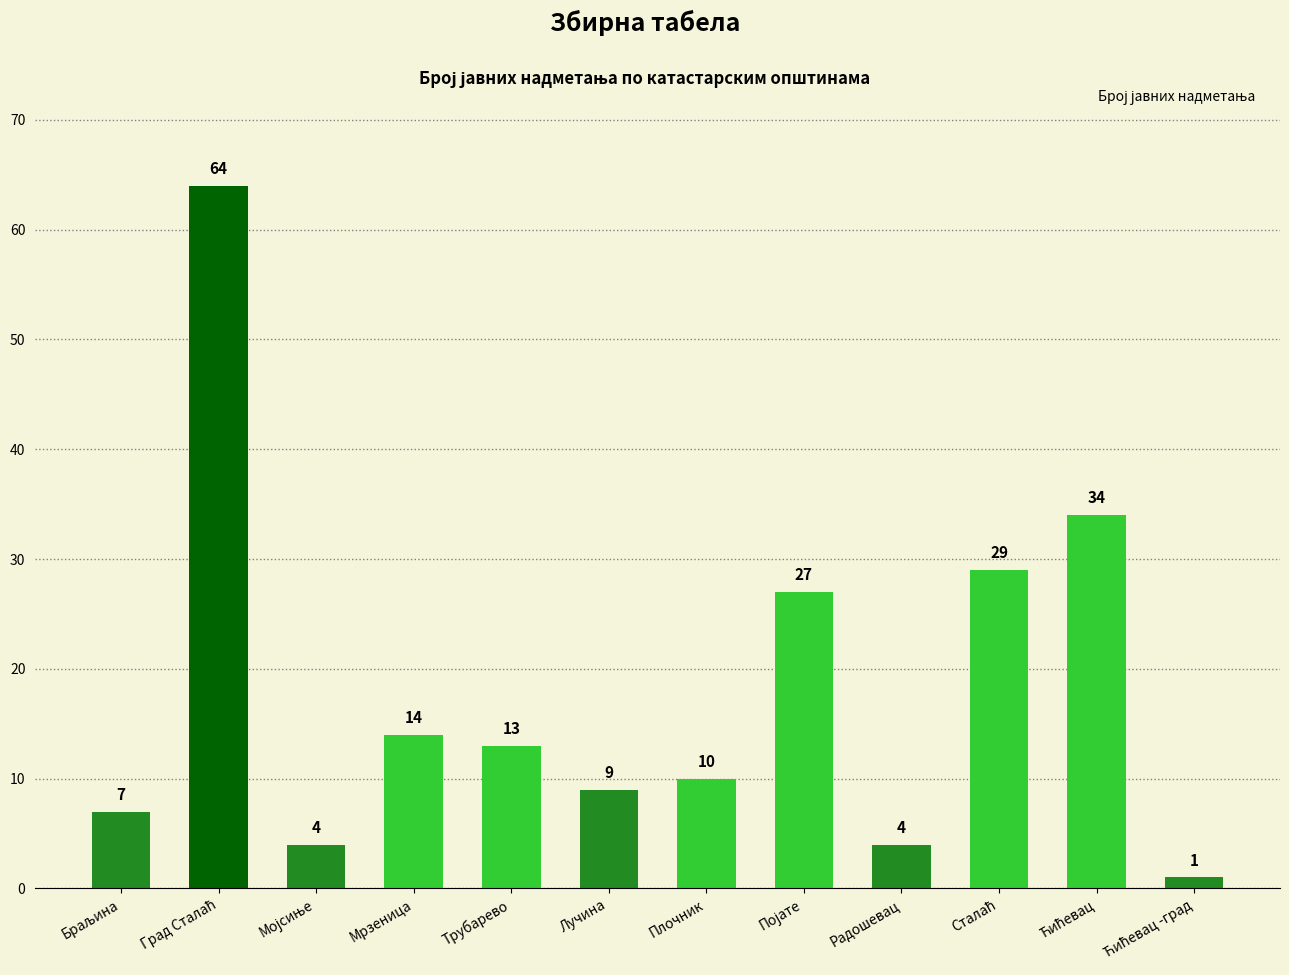

What is the label of the 4th bar from the right?

Радошевац